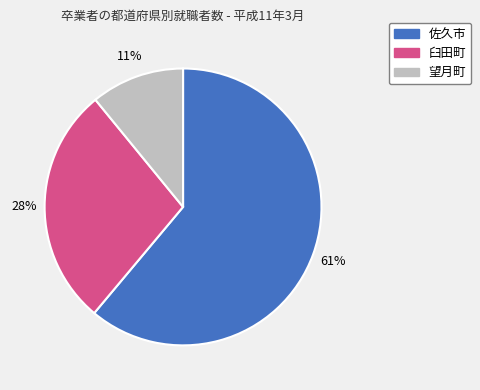

Is the sum of 望月町 and 佐久市 greater than half?

Yes